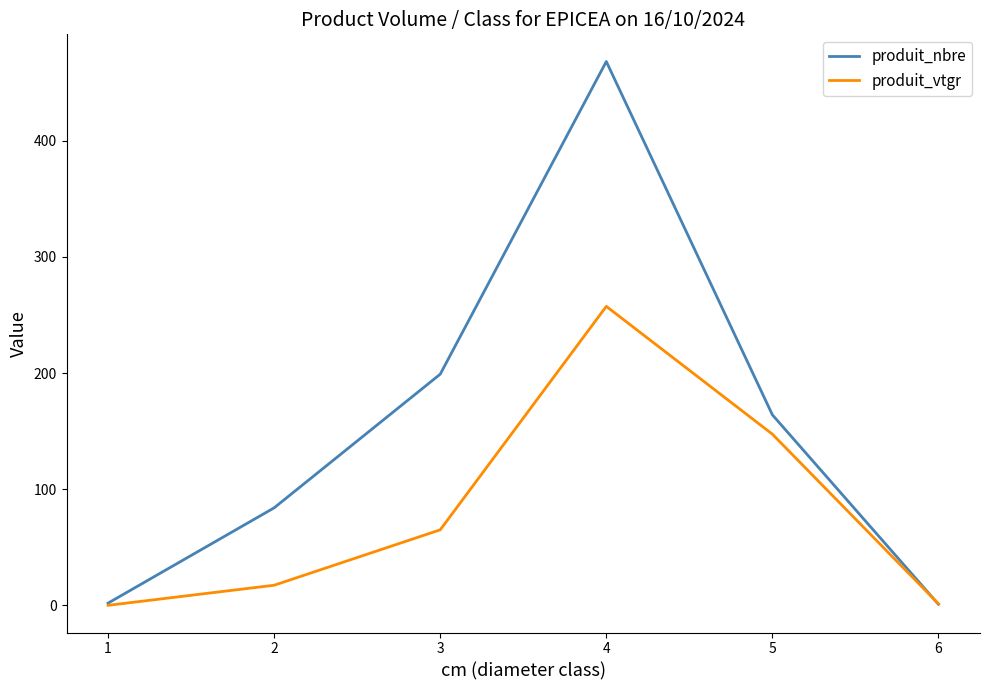

What is the difference between the second highest and minimum values in the produit_vtgr series?

147.3